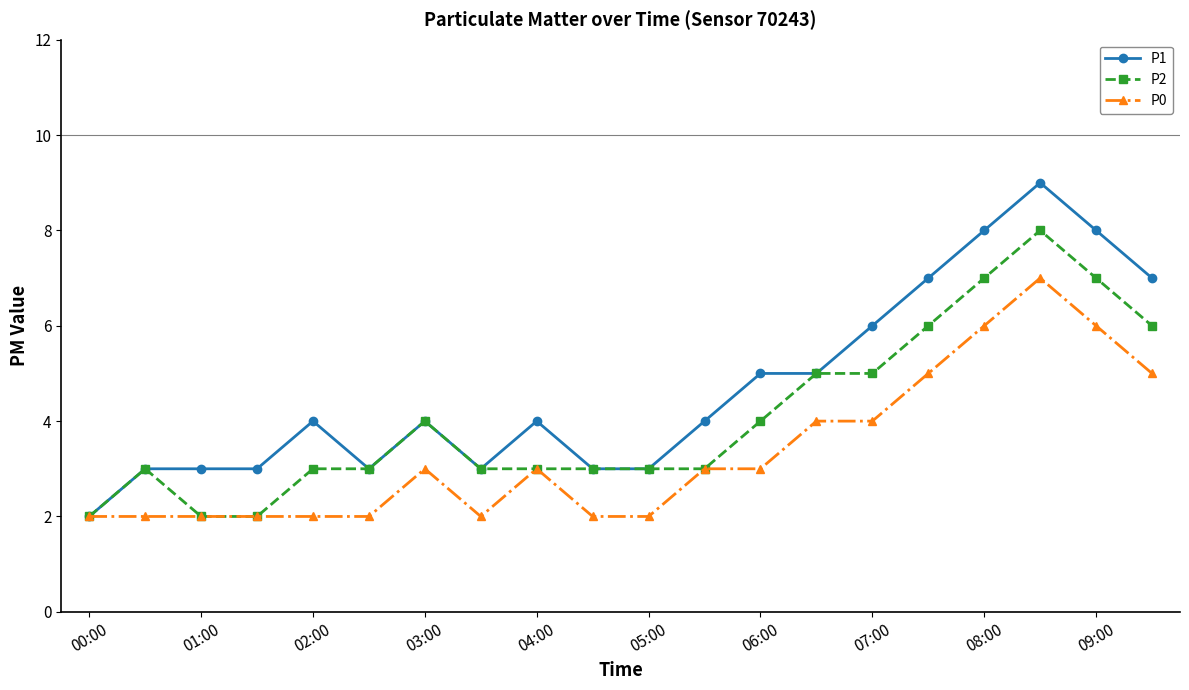

How many distinct data groups are displayed?

3